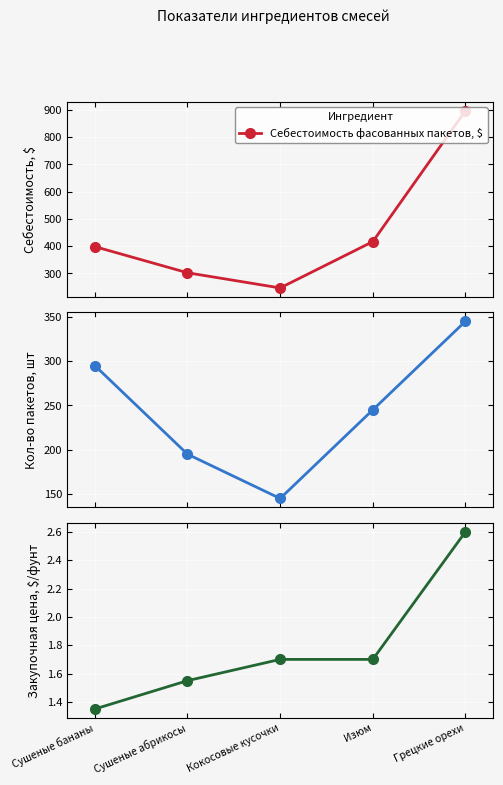

Is the value of Закупочные цены, $/фунт at Сушеные бананы greater than the value of Себестоимость фасованных пакетов, $ at Грецкие орехи?

No